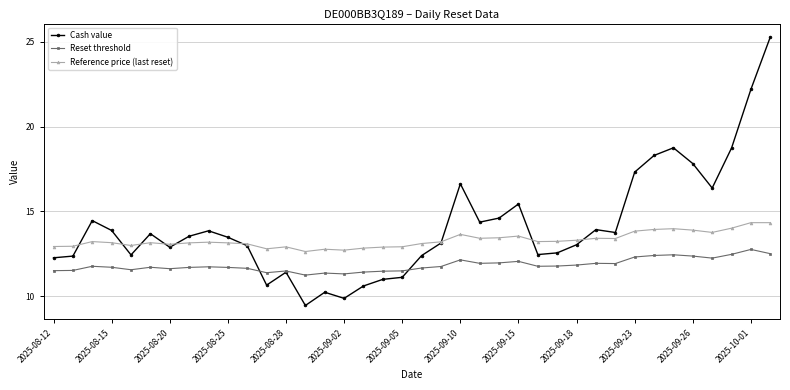

What is the difference between the second highest and second lowest values in the Reference price (last reset) series?

1.6